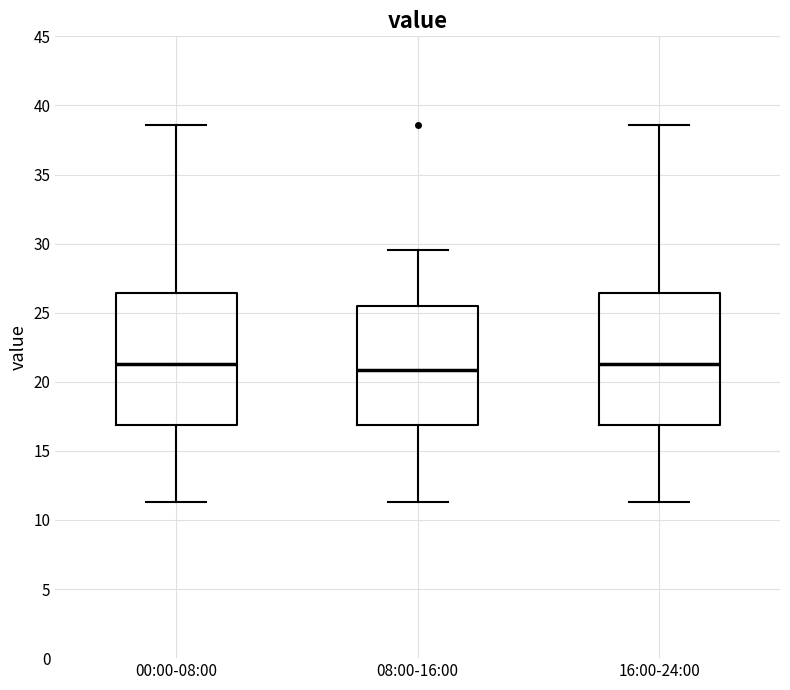

Reading left to right, transcribe this box plot: for each box, give where its median line is, the range the box spans, and where its two whiskers end, as read against the y-axis. The values are not printed on the chart, so give them approximately, as read against the axis.

00:00-08:00: median 21.5, box 17.0 to 26.5, whiskers 11.5 to 38.5
08:00-16:00: median 21.0, box 17.0 to 25.5, whiskers 11.5 to 29.5
16:00-24:00: median 21.5, box 17.0 to 26.5, whiskers 11.5 to 38.5